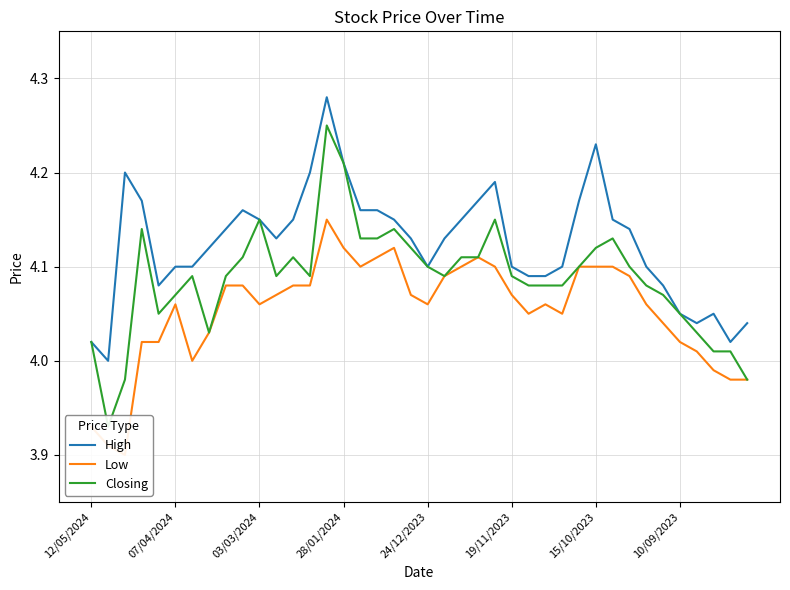

Which series has the largest total across all categories?

High